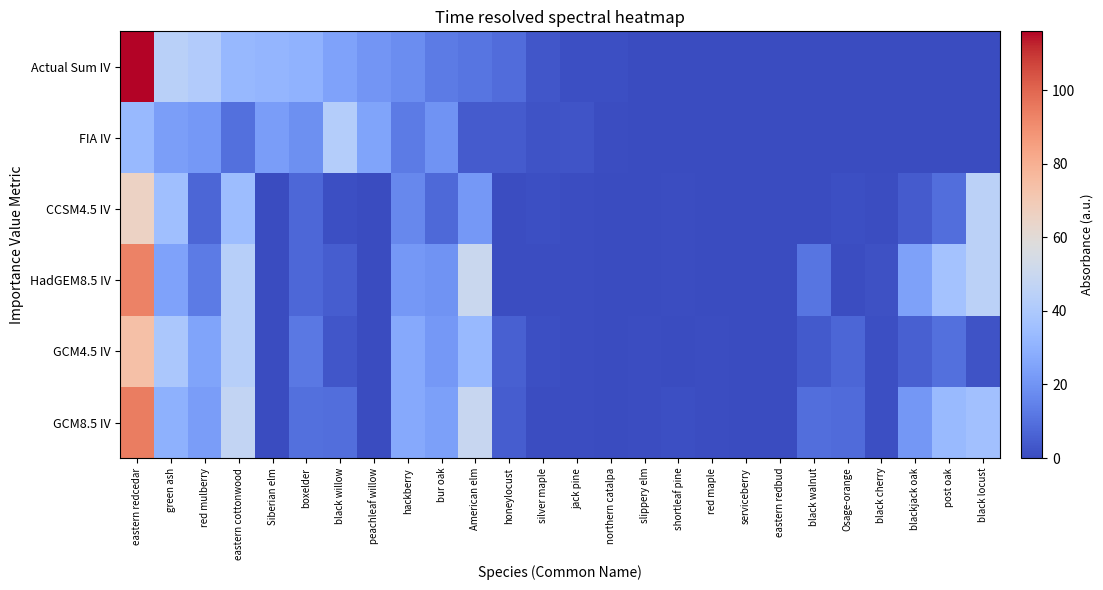

Which series has the widest spread of values?

Actual Sum IV